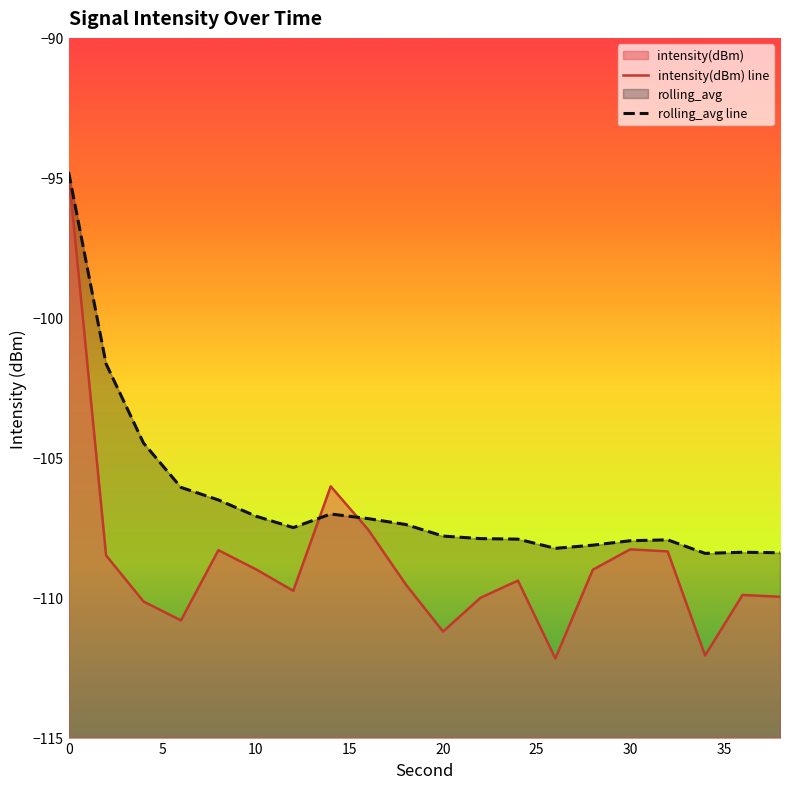

True or false: rolling_avg line and intensity(dBm) line cross at least once.

True